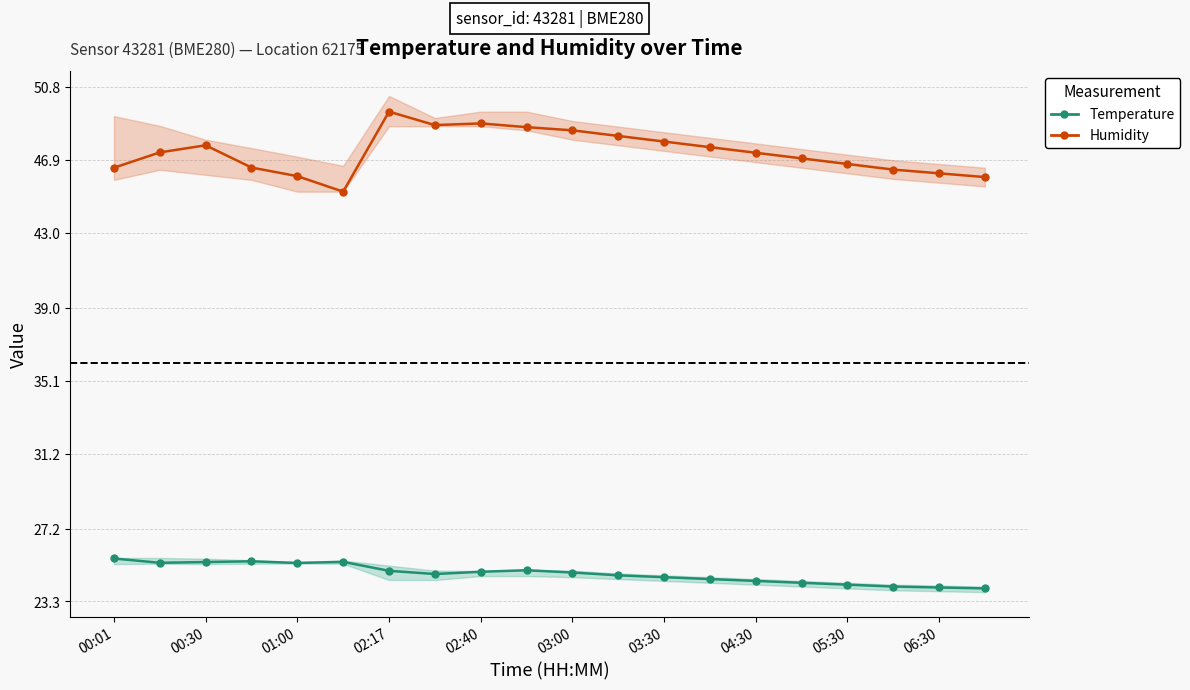

Which series has the largest total across all categories?

Humidity